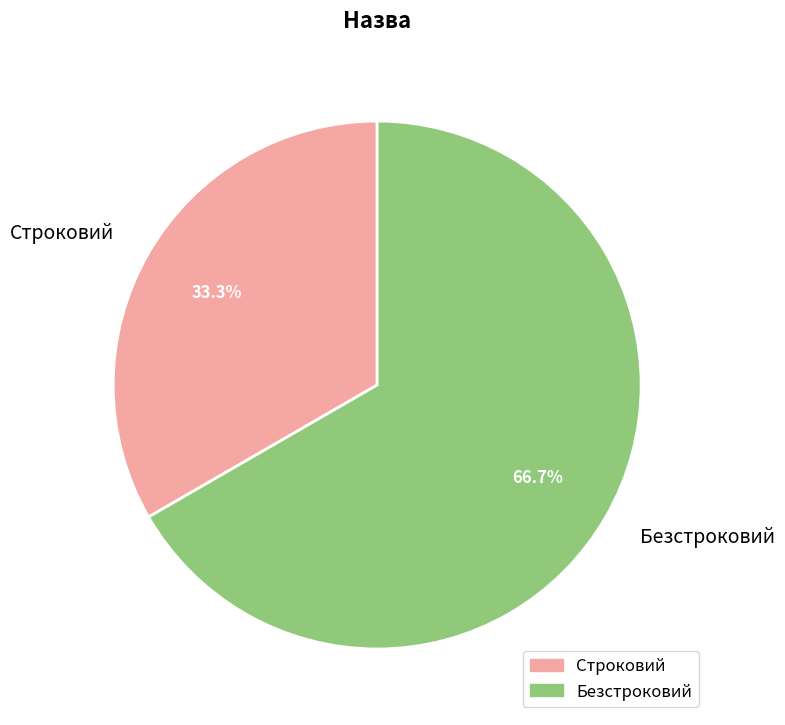

What percentage do Строковий and Безстроковий together represent?

100.0%